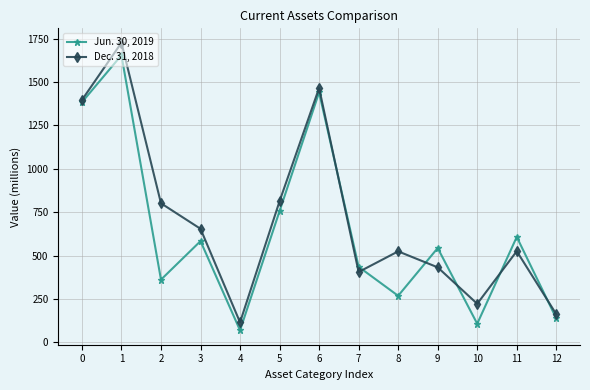

Rank the series by their average value, from lowest to highest.

Jun. 30, 2019, Dec. 31, 2018